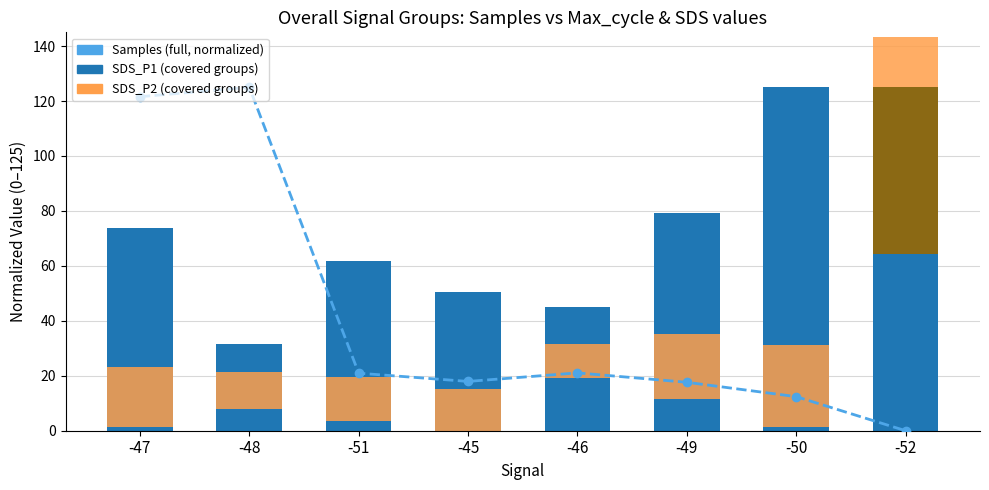

The Max_cycle (normalized) series shows 0.5 at -50. True or false?

False